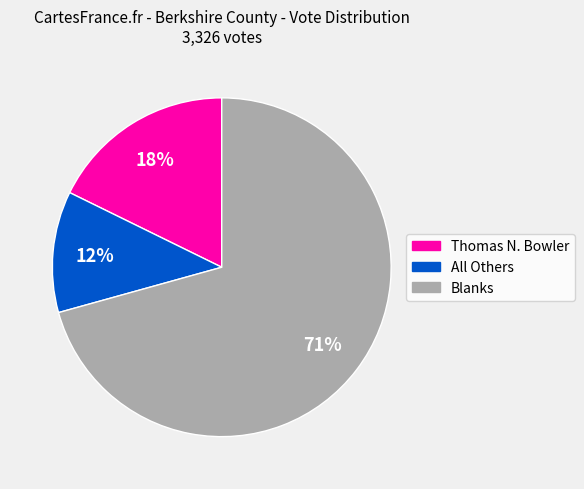

Does any single category account for the majority?

Yes